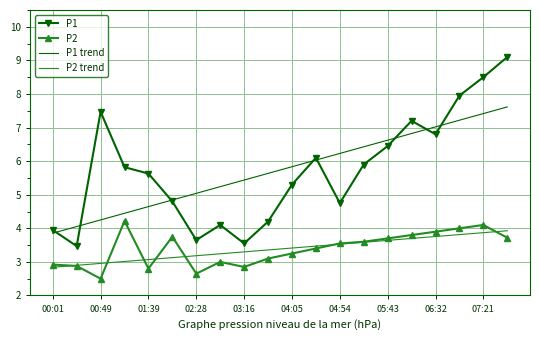

What is the minimum value shown in the chart?

2.5